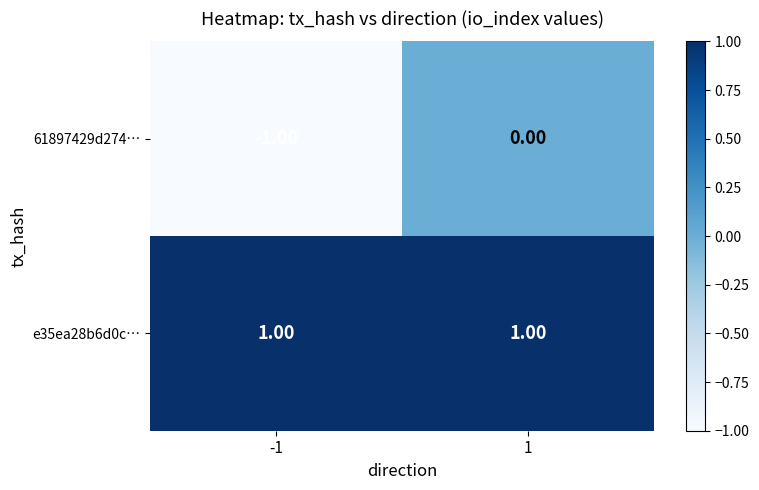

Rank the series by their maximum value, from lowest to highest.

61897429d274…, e35ea28b6d0c…